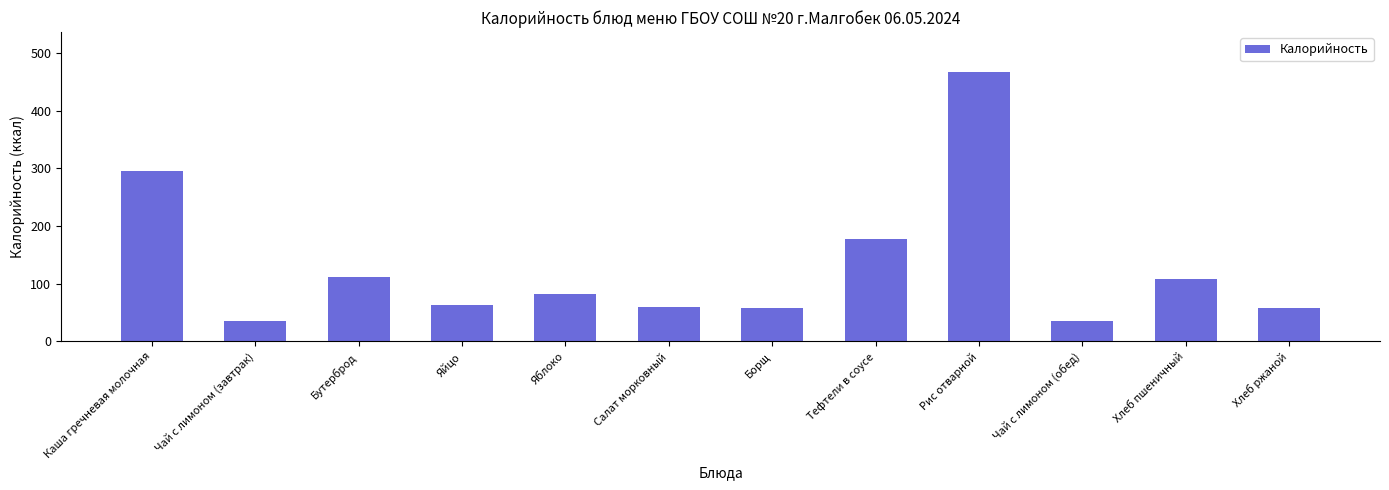

Which label corresponds to the largest value in the chart?

Рис отварной